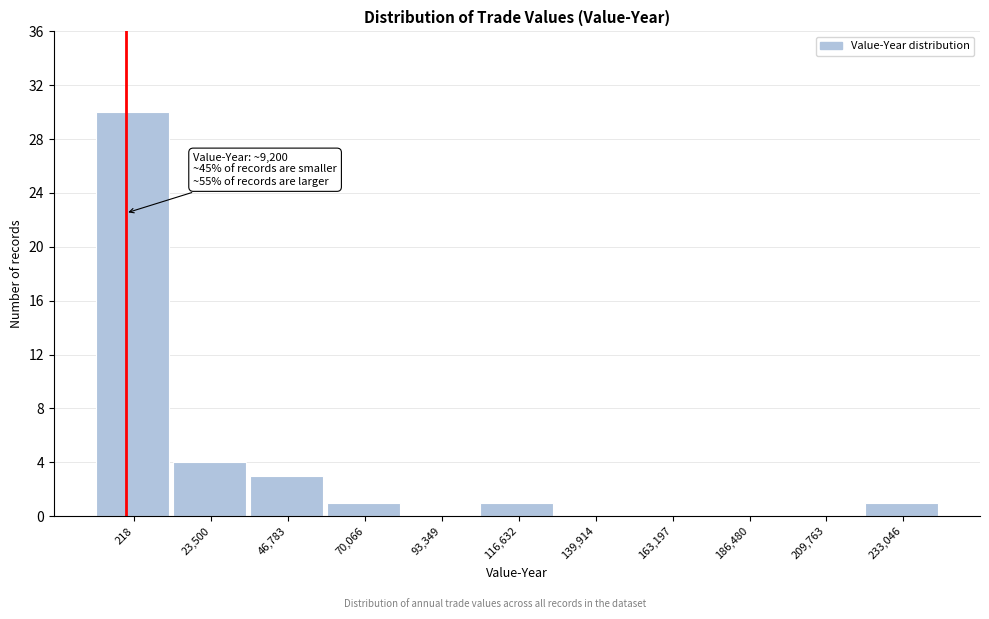

Reading right to left, list all the values displayed in this chart.

233,046=1	209,763=0	186,480=0	163,197=0	139,914=0	116,632=1	93,349=0	70,066=1	46,783=3	23,500=4	218=30